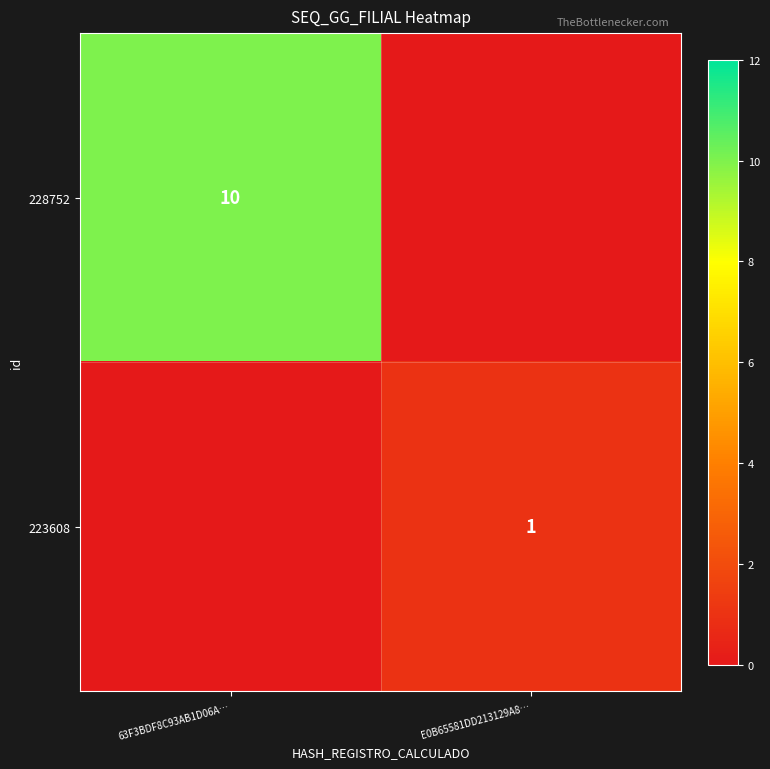

Is it true that 228752 equals 10 at 63F3BDF8C93AB1D06A…?

True